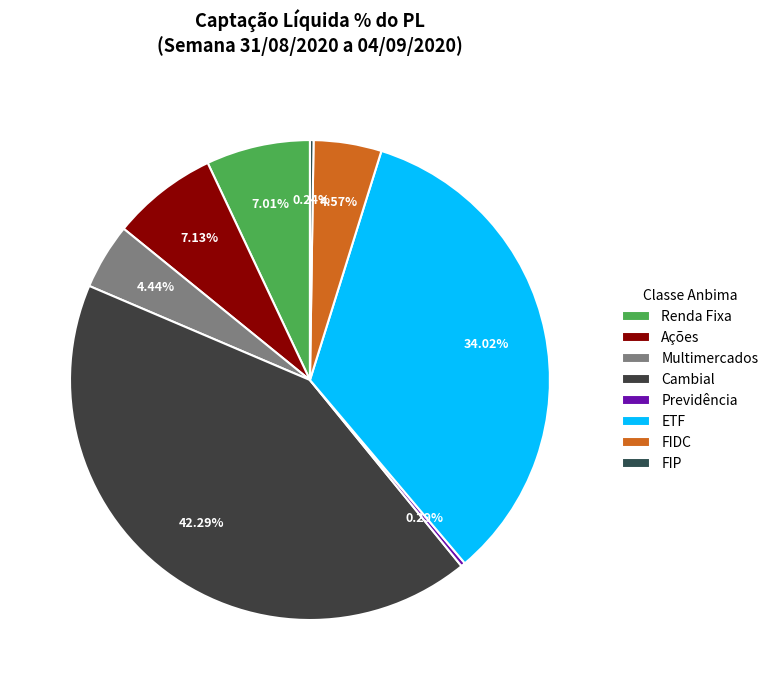

What is the largest slice in the pie chart?

Cambial